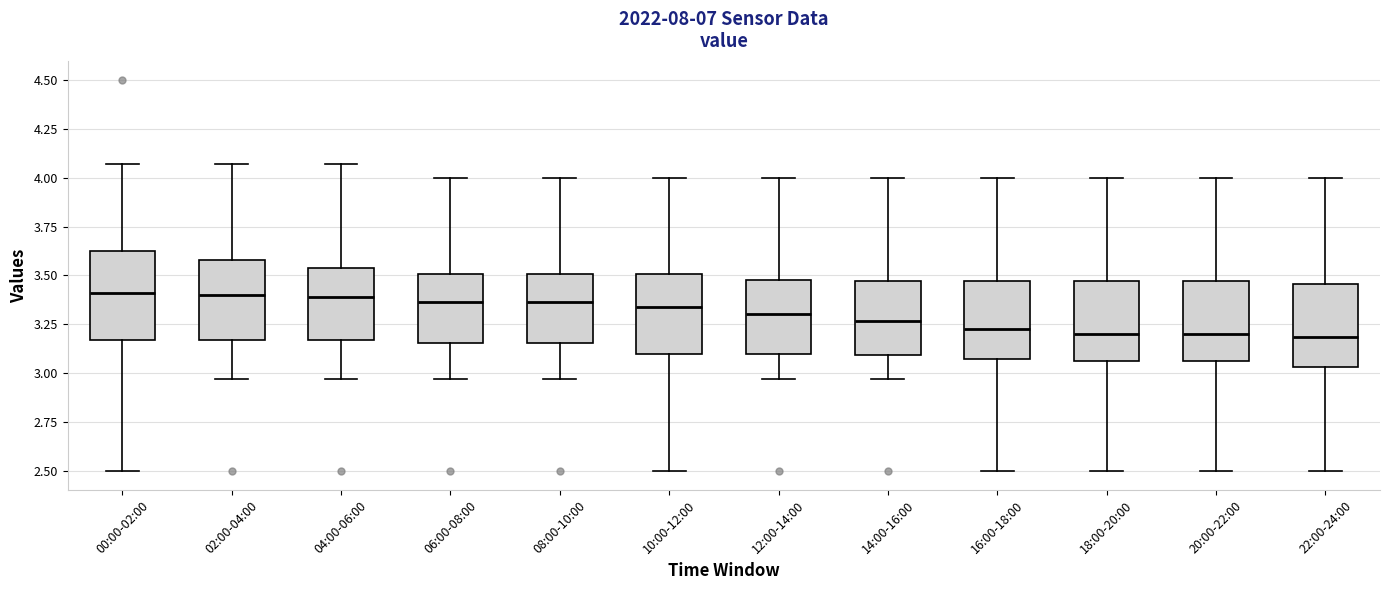

Reading left to right, transcribe this box plot: for each box, give where its median line is, the range the box spans, and where its two whiskers end, as read against the y-axis. The values are not printed on the chart, so give them approximately, as read against the axis.

00:00-02:00: median 3.40, box 3.15 to 3.65, whiskers 2.50 to 4.05
02:00-04:00: median 3.40, box 3.15 to 3.60, whiskers 2.95 to 4.05
04:00-06:00: median 3.40, box 3.15 to 3.55, whiskers 2.95 to 4.05
06:00-08:00: median 3.35, box 3.15 to 3.50, whiskers 2.95 to 4.00
08:00-10:00: median 3.35, box 3.15 to 3.50, whiskers 2.95 to 4.00
10:00-12:00: median 3.35, box 3.10 to 3.50, whiskers 2.50 to 4.00
12:00-14:00: median 3.30, box 3.10 to 3.50, whiskers 2.95 to 4.00
14:00-16:00: median 3.25, box 3.10 to 3.45, whiskers 2.95 to 4.00
16:00-18:00: median 3.25, box 3.05 to 3.45, whiskers 2.50 to 4.00
18:00-20:00: median 3.20, box 3.05 to 3.45, whiskers 2.50 to 4.00
20:00-22:00: median 3.20, box 3.05 to 3.45, whiskers 2.50 to 4.00
22:00-24:00: median 3.20, box 3.05 to 3.45, whiskers 2.50 to 4.00